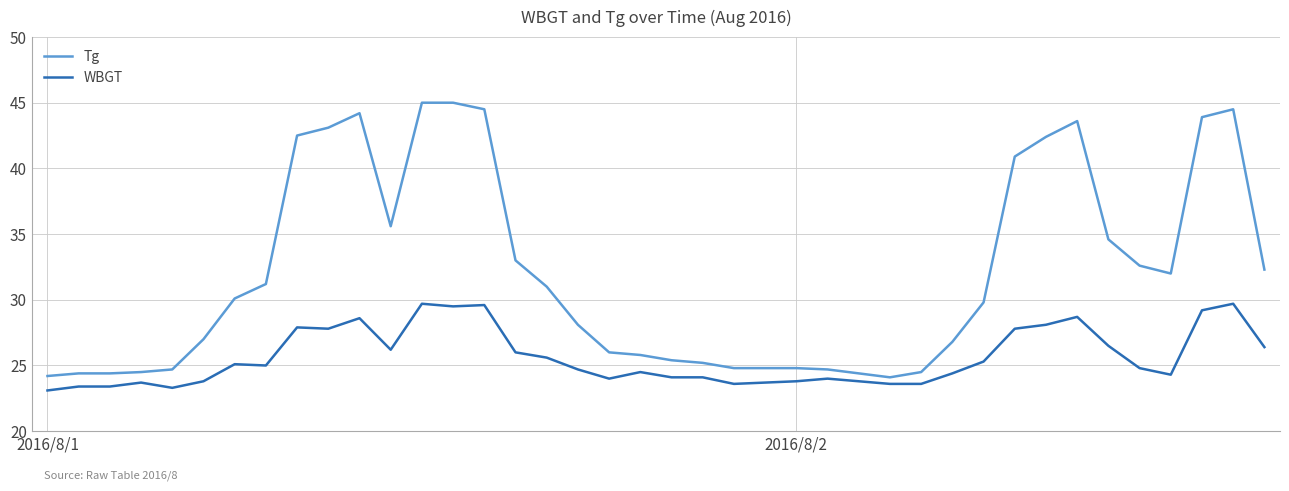

True or false: WBGT and Tg intersect in this chart.

False